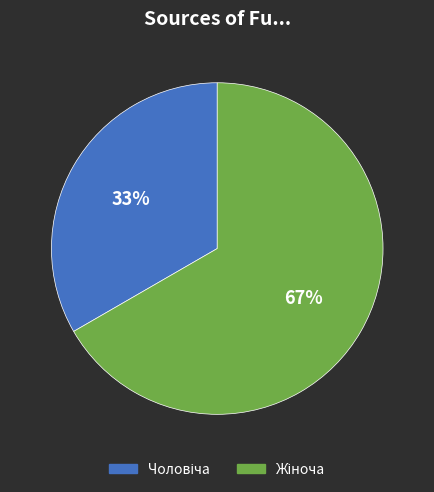

Does any single category account for the majority?

Yes